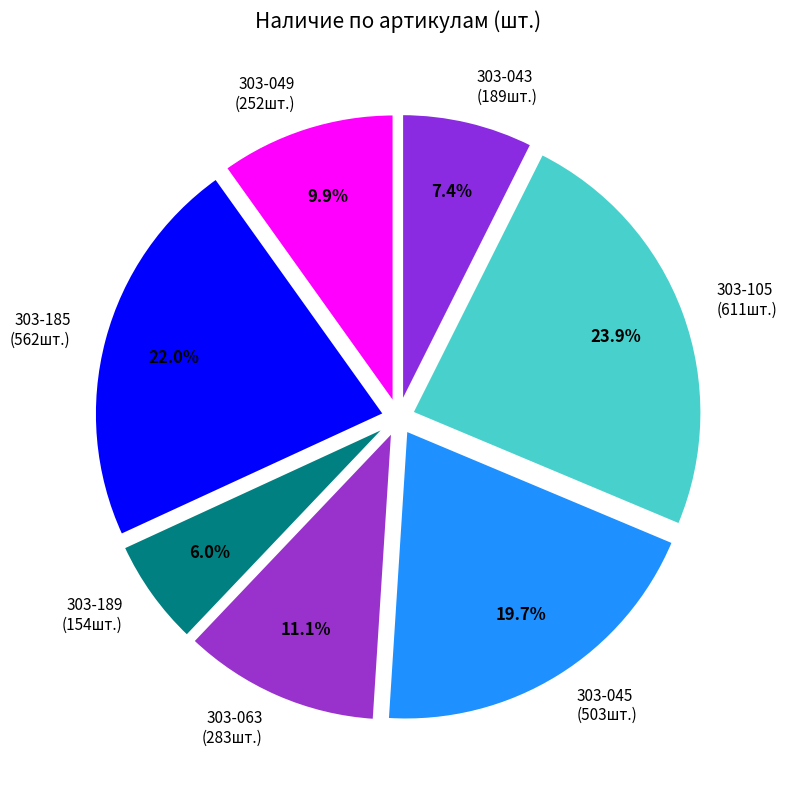

What is the total percentage of 303-063 and 303-045?

30.8%